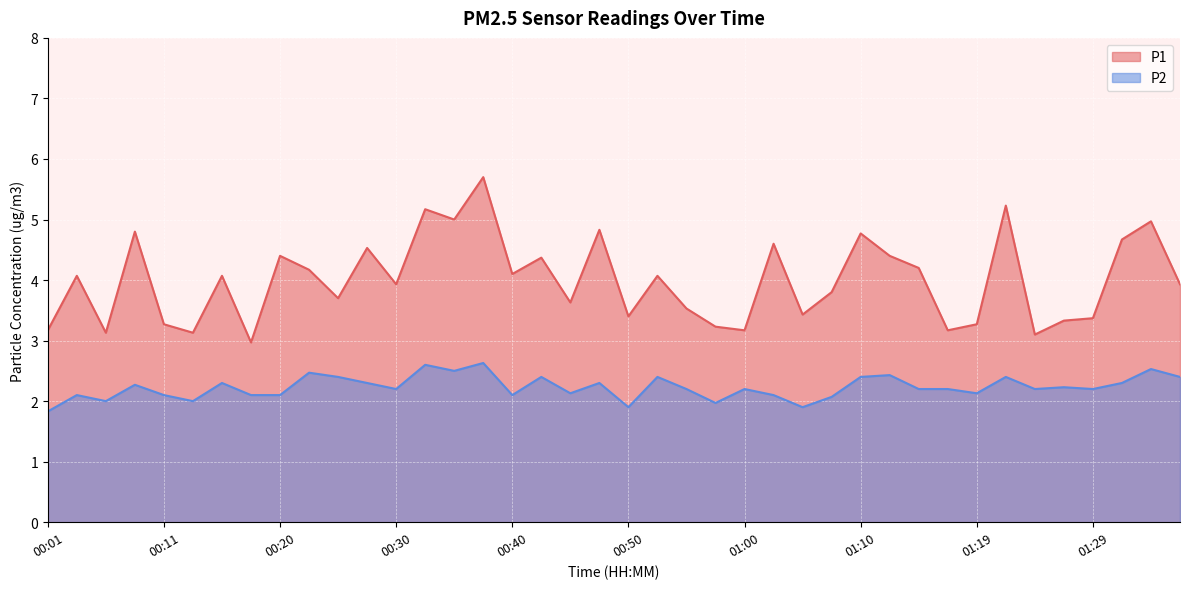

What is the difference between the P1 values at 00:28 and 00:38?

1.2